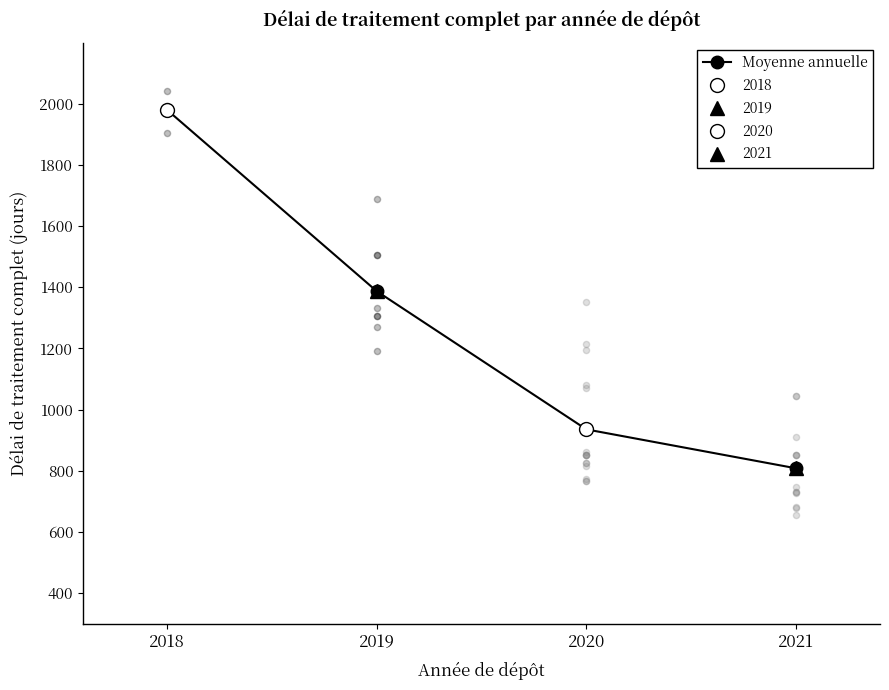

Between 2021 and 2018, which is larger?

2018